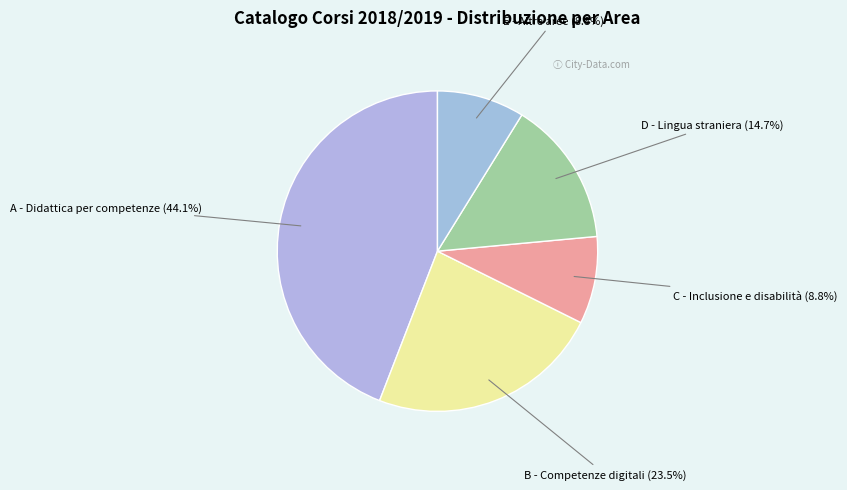

To the nearest percent, what is the difference between the largest and smallest slice percentages?

35%